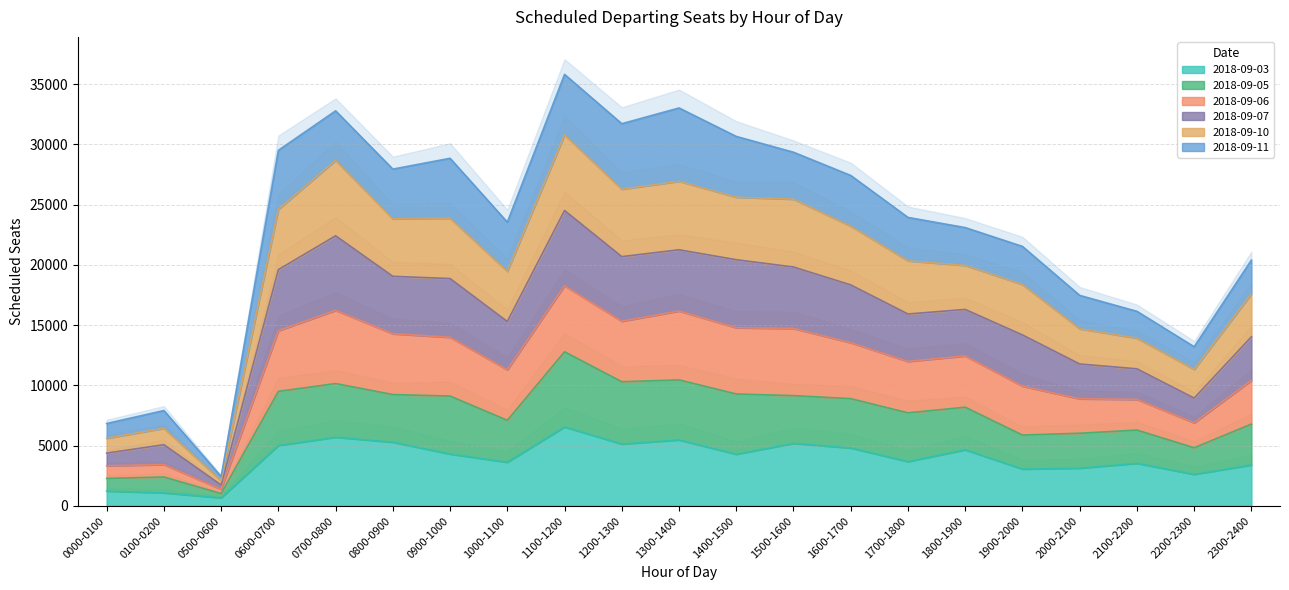

True or false: 2018-09-05 and 2018-09-10 cross at least once.

False